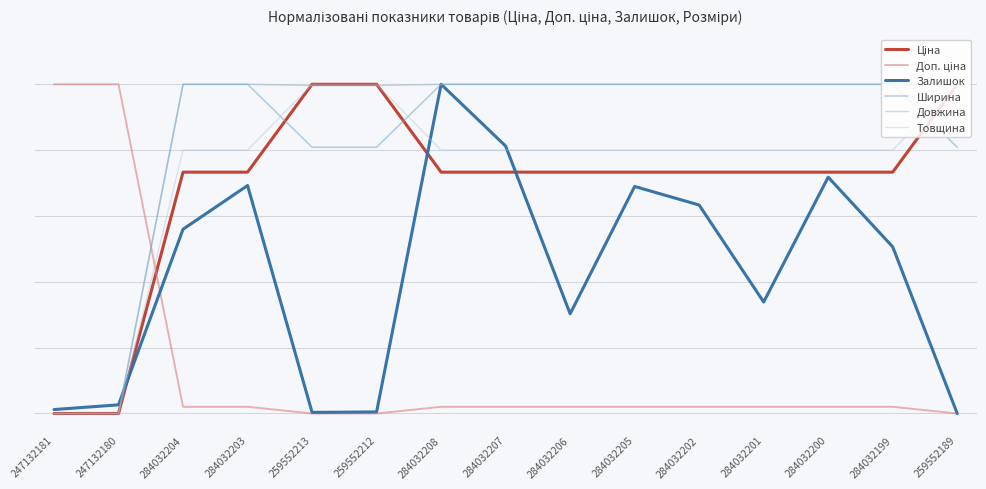

Which series changed the most between 247132180 and 284032208?

Ширина